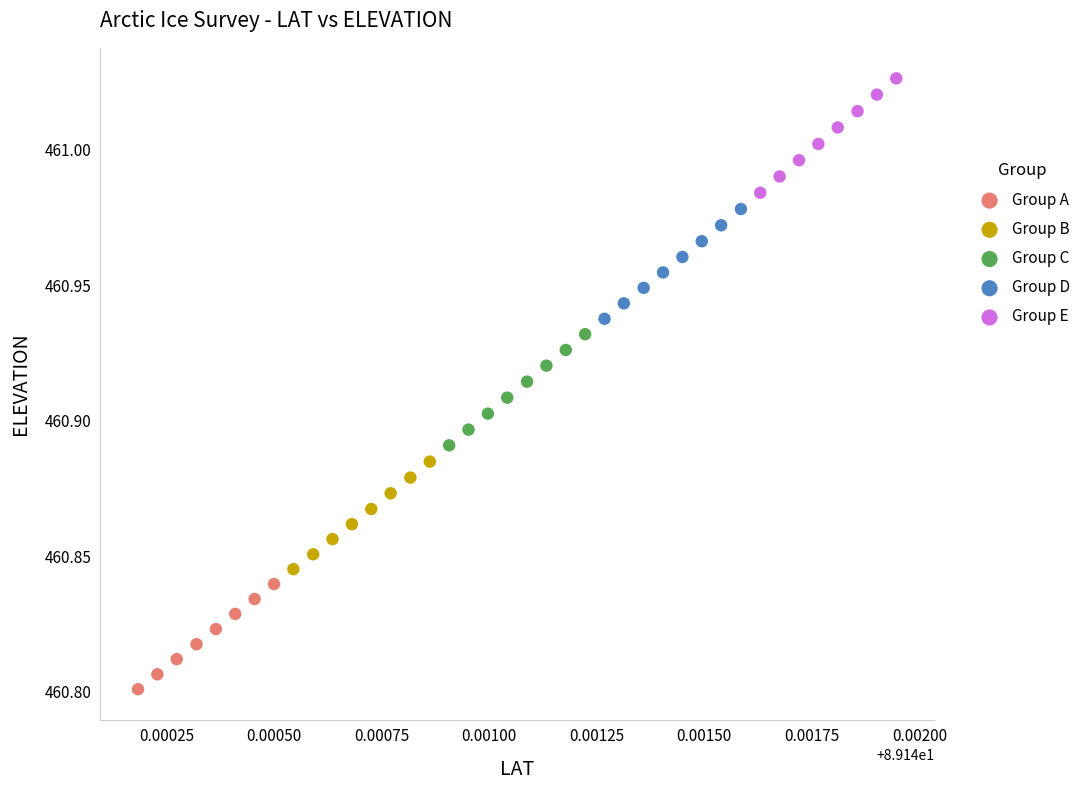

Which series reaches the minimum Y coordinate?

Group A